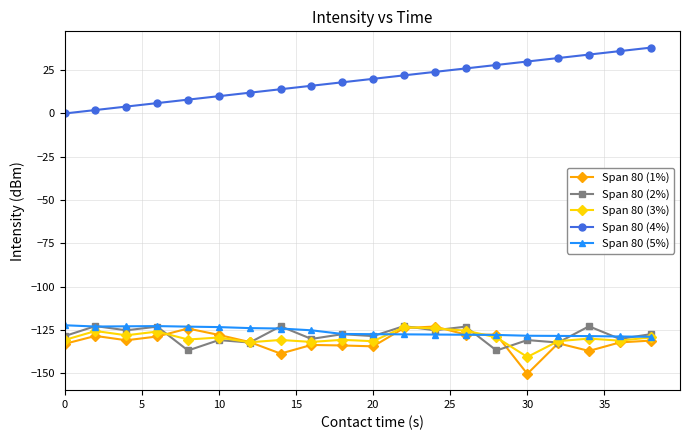

What is the lowest value of the Span 80 (3%) series?

-140.5